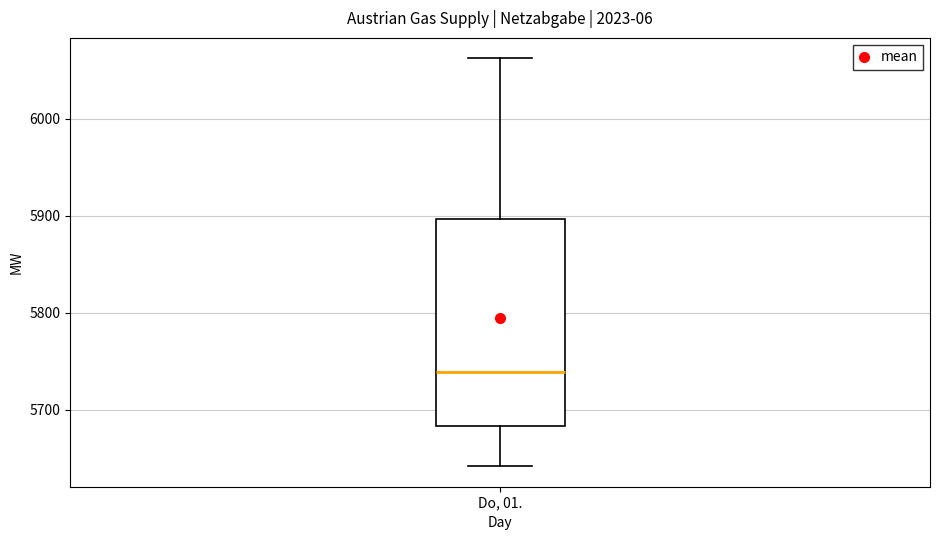

Transcribe this box plot: give where the median line is, the range the box spans, and where the two whiskers end, as read against the y-axis. The values are not printed on the chart, so give them approximately, as read against the axis.

median 5740, box 5680 to 5900, whiskers 5640 to 6060